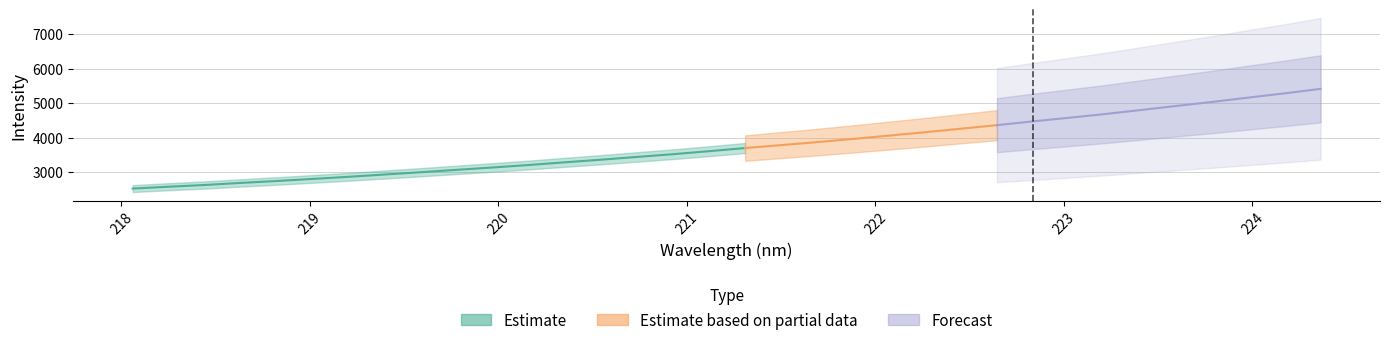

Does the chart have visible grid lines?

Yes